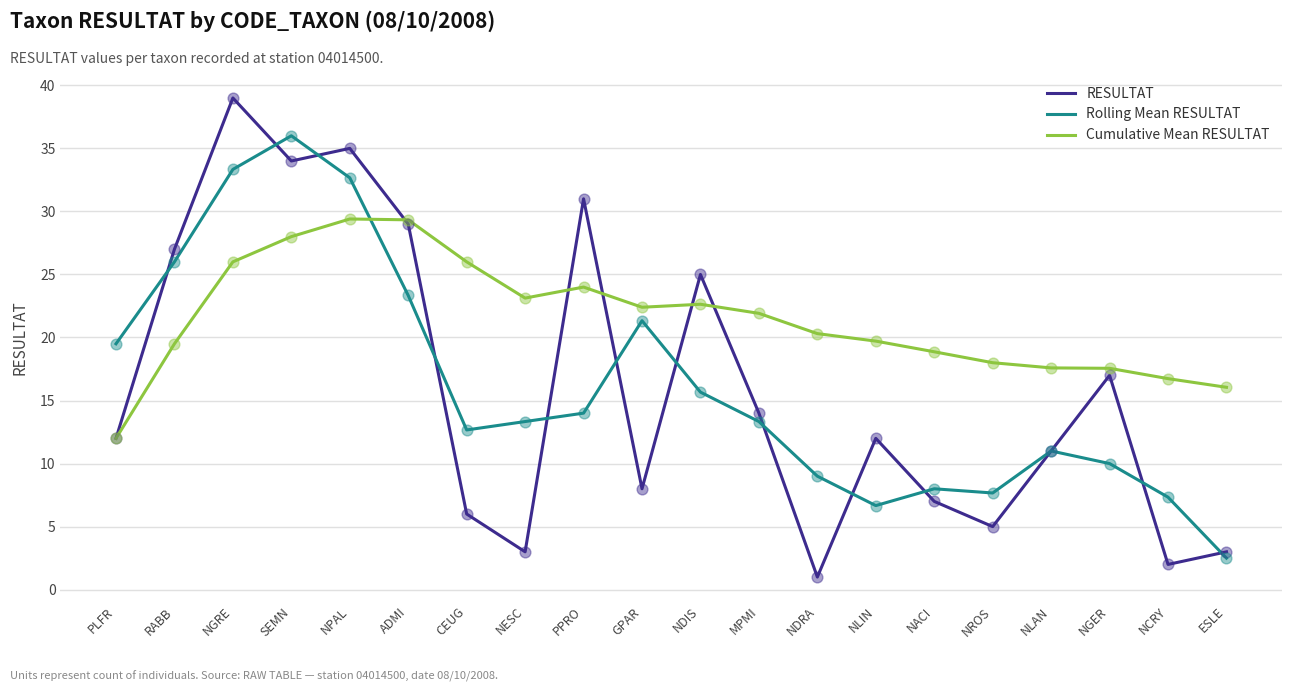

What is the total value across all series at GPAR?

51.7